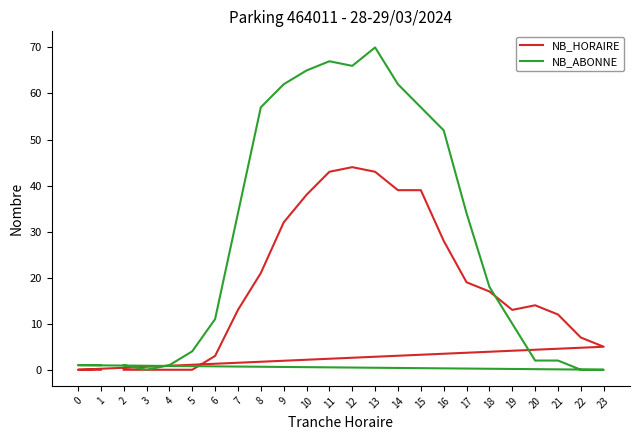

Is the value of NB_HORAIRE at 8 greater than the value of NB_ABONNE at 9?

No